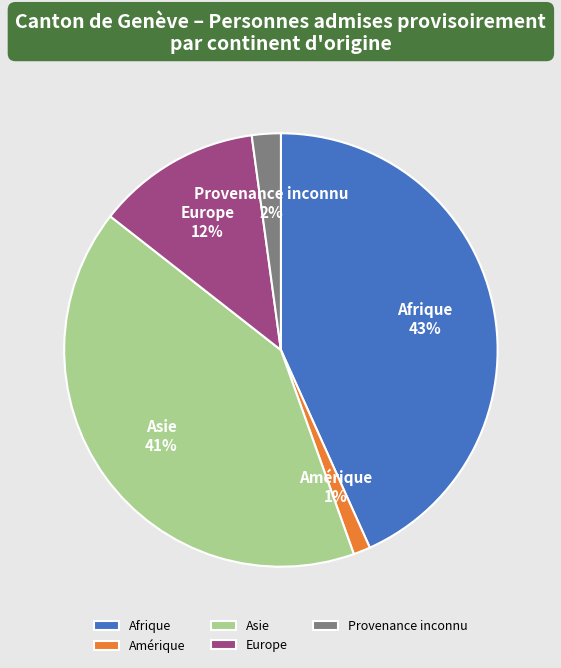

Is there a majority slice in this chart?

No